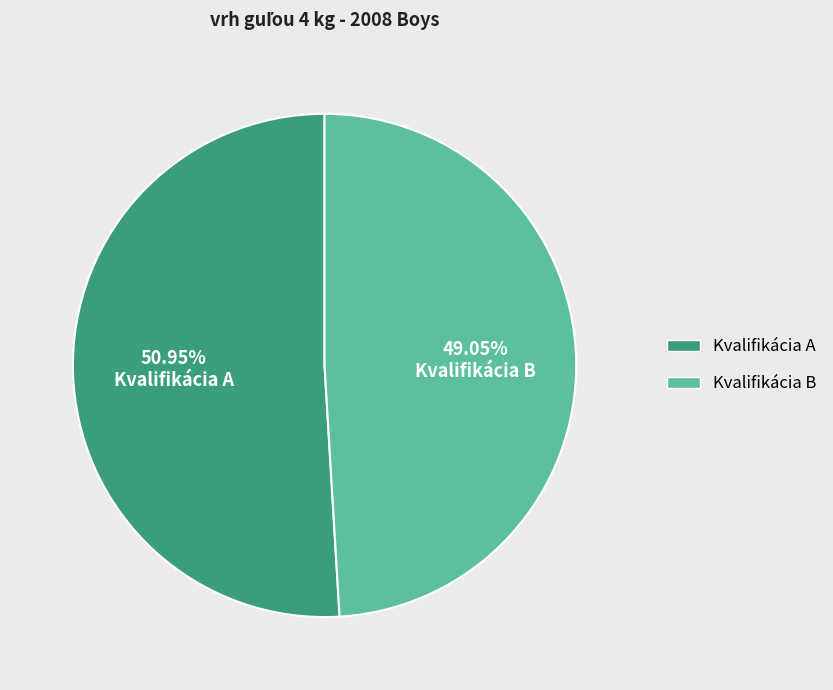

What is the ratio of the value at Kvalifikácia A to the value at Kvalifikácia B?

1.0